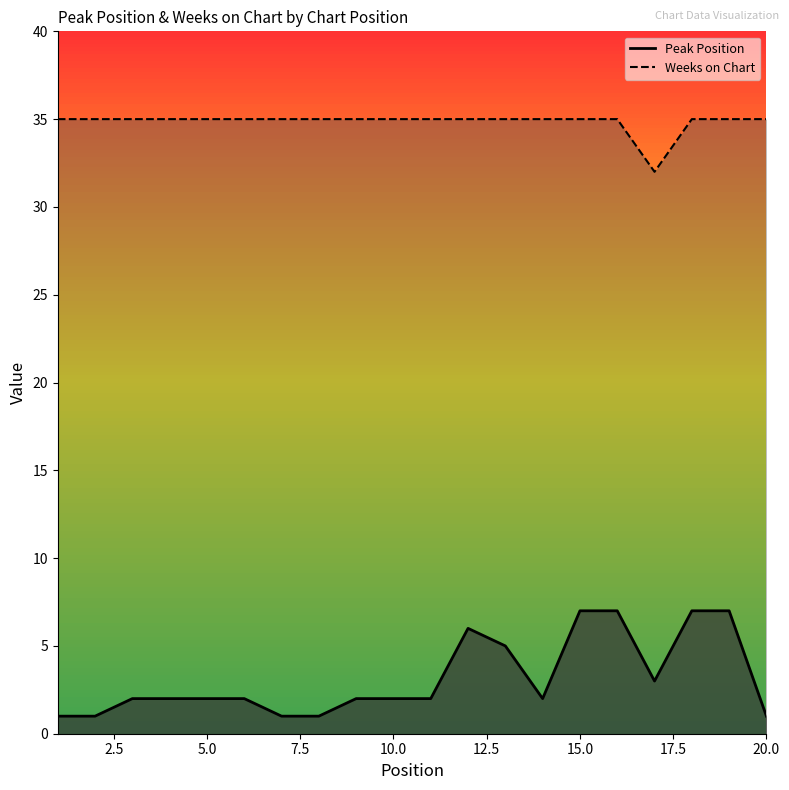

How many interior local peaks does the Peak Position series have?

1